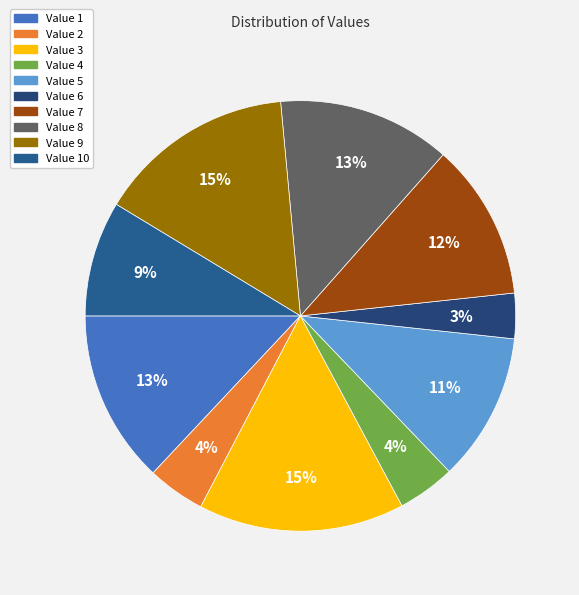

Is Value 3 the majority of the pie?

No